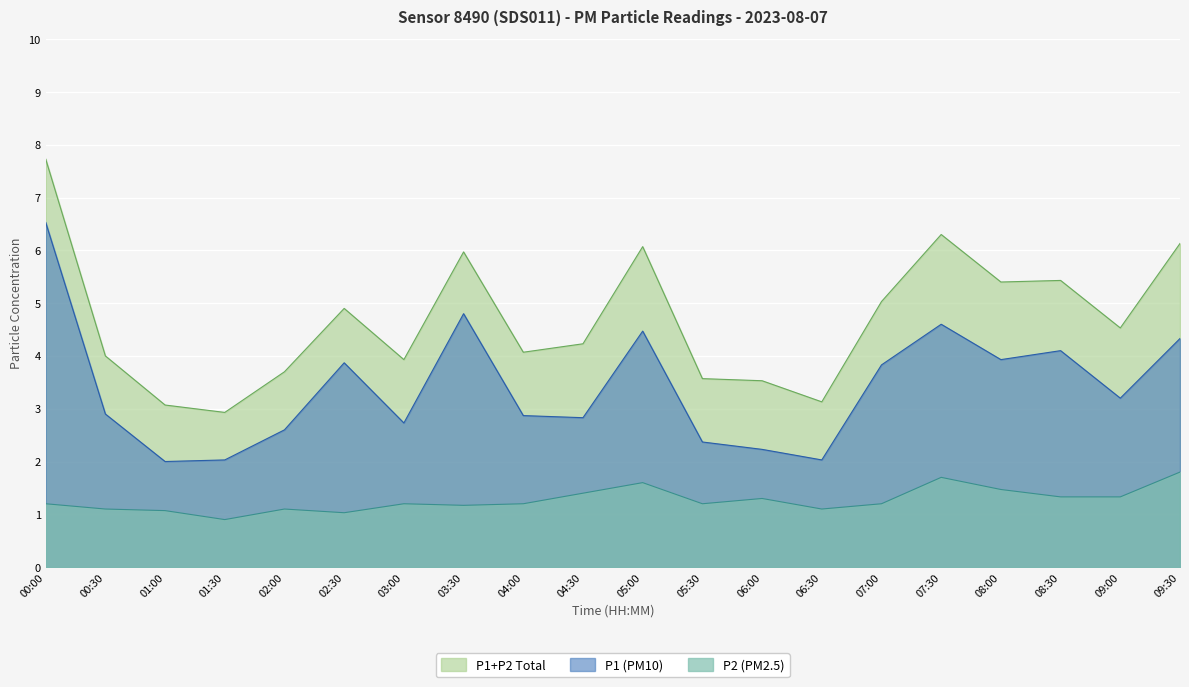

Reading left to right, what are all the values shown in this chart?

P1: 00:00=6.5	00:30=2.9	01:00=2.0	01:30=2.0	02:00=2.6	02:30=3.9	03:00=2.7	03:30=4.8	04:00=2.9	04:30=2.8	05:00=4.5	05:30=2.4	06:00=2.2	06:30=2.0	07:00=3.8	07:30=4.6	08:00=3.9	08:30=4.1	09:00=3.2	09:30=4.3
P2: 00:00=1.2	00:30=1.1	01:00=1.1	01:30=0.9	02:00=1.1	02:30=1.0	03:00=1.2	03:30=1.2	04:00=1.2	04:30=1.4	05:00=1.6	05:30=1.2	06:00=1.3	06:30=1.1	07:00=1.2	07:30=1.7	08:00=1.5	08:30=1.3	09:00=1.3	09:30=1.8
P1_P2_sum: 00:00=7.7	00:30=4.0	01:00=3.1	01:30=2.9	02:00=3.7	02:30=4.9	03:00=3.9	03:30=6.0	04:00=4.1	04:30=4.2	05:00=6.1	05:30=3.6	06:00=3.5	06:30=3.1	07:00=5.0	07:30=6.3	08:00=5.4	08:30=5.4	09:00=4.5	09:30=6.1